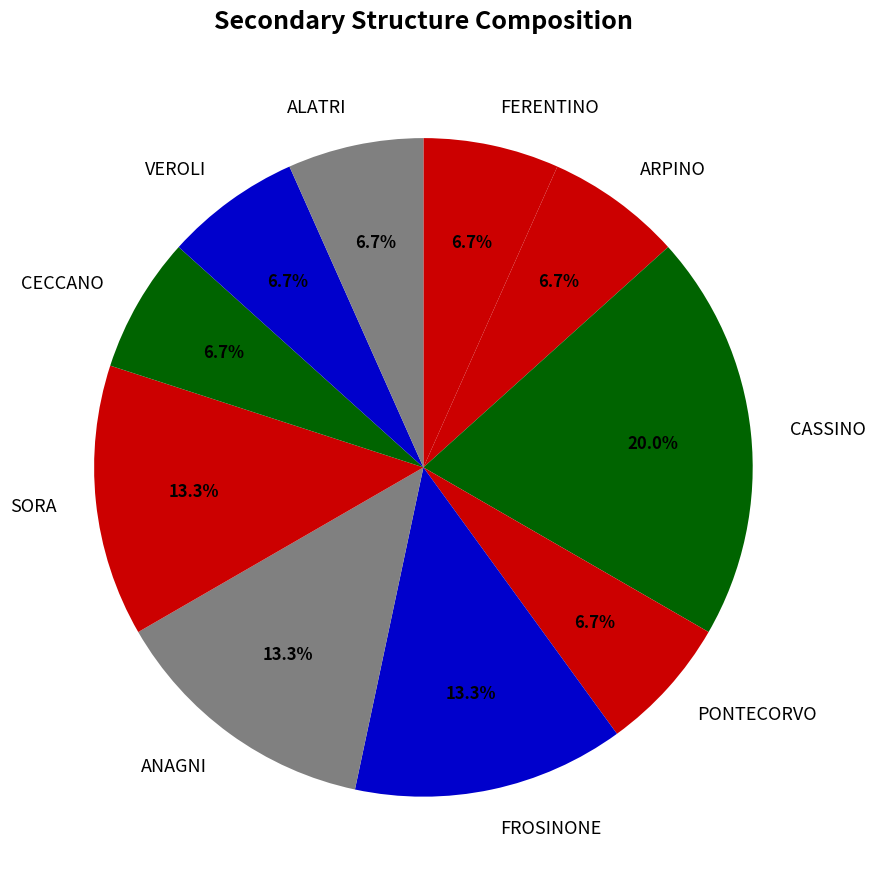

Is FERENTINO the majority of the pie?

No